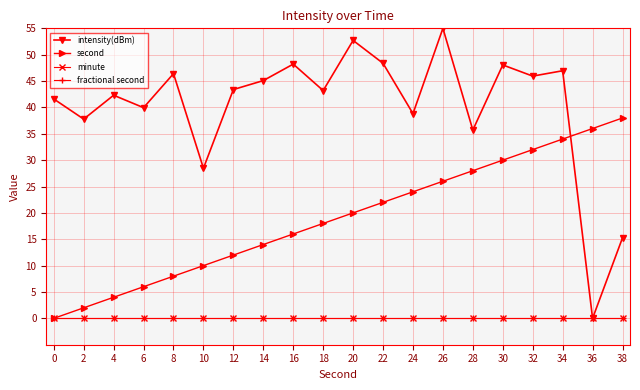

True or false: minute and intensity(dBm) cross at least once.

False